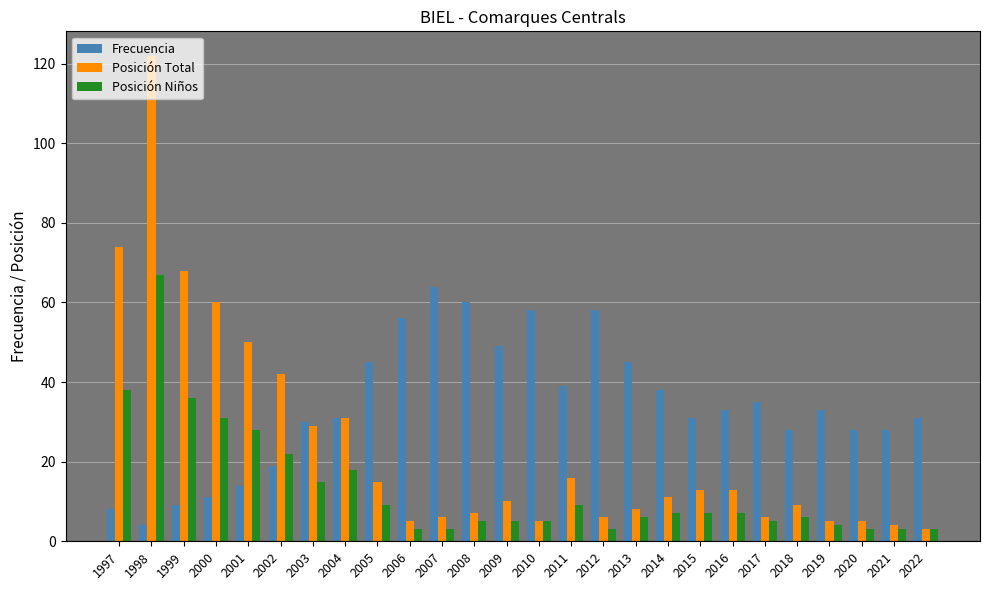

Which series changed the most between 2012 and 2019?

Frecuencia